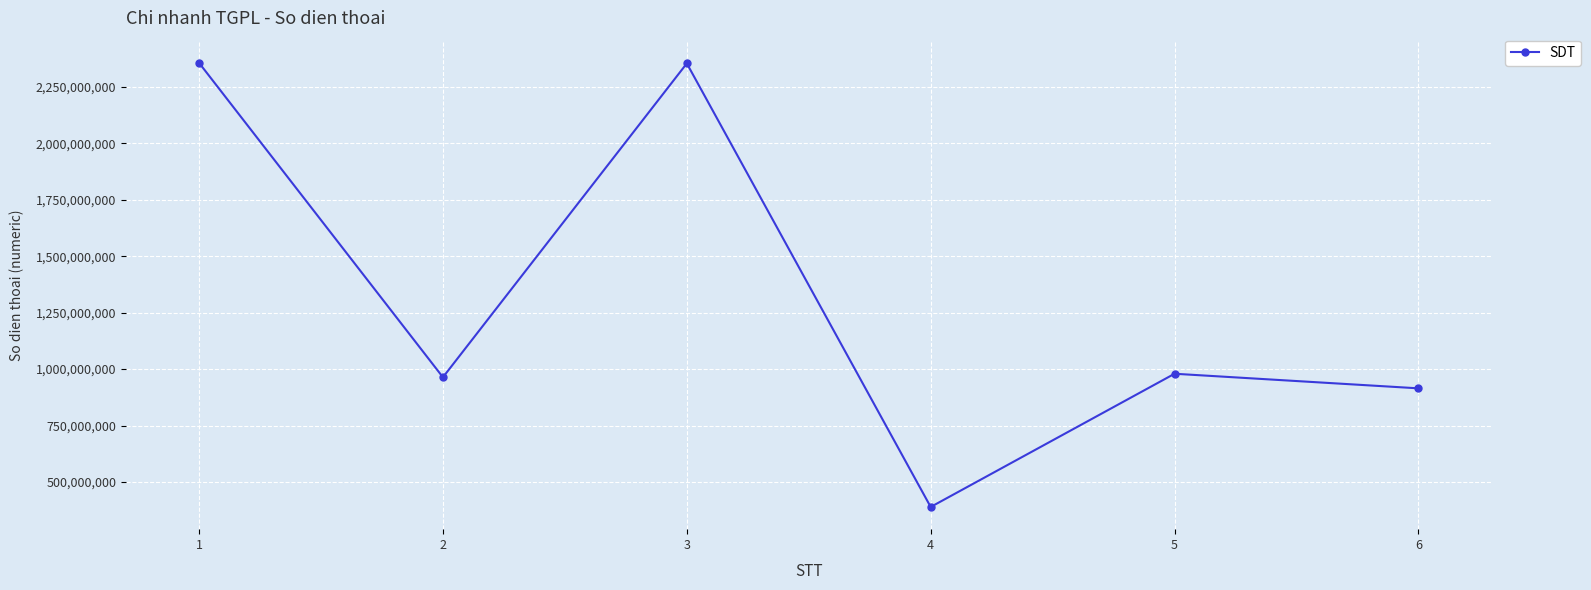

How many points are lower than both their immediate neighbors (excluding endpoints)?

2